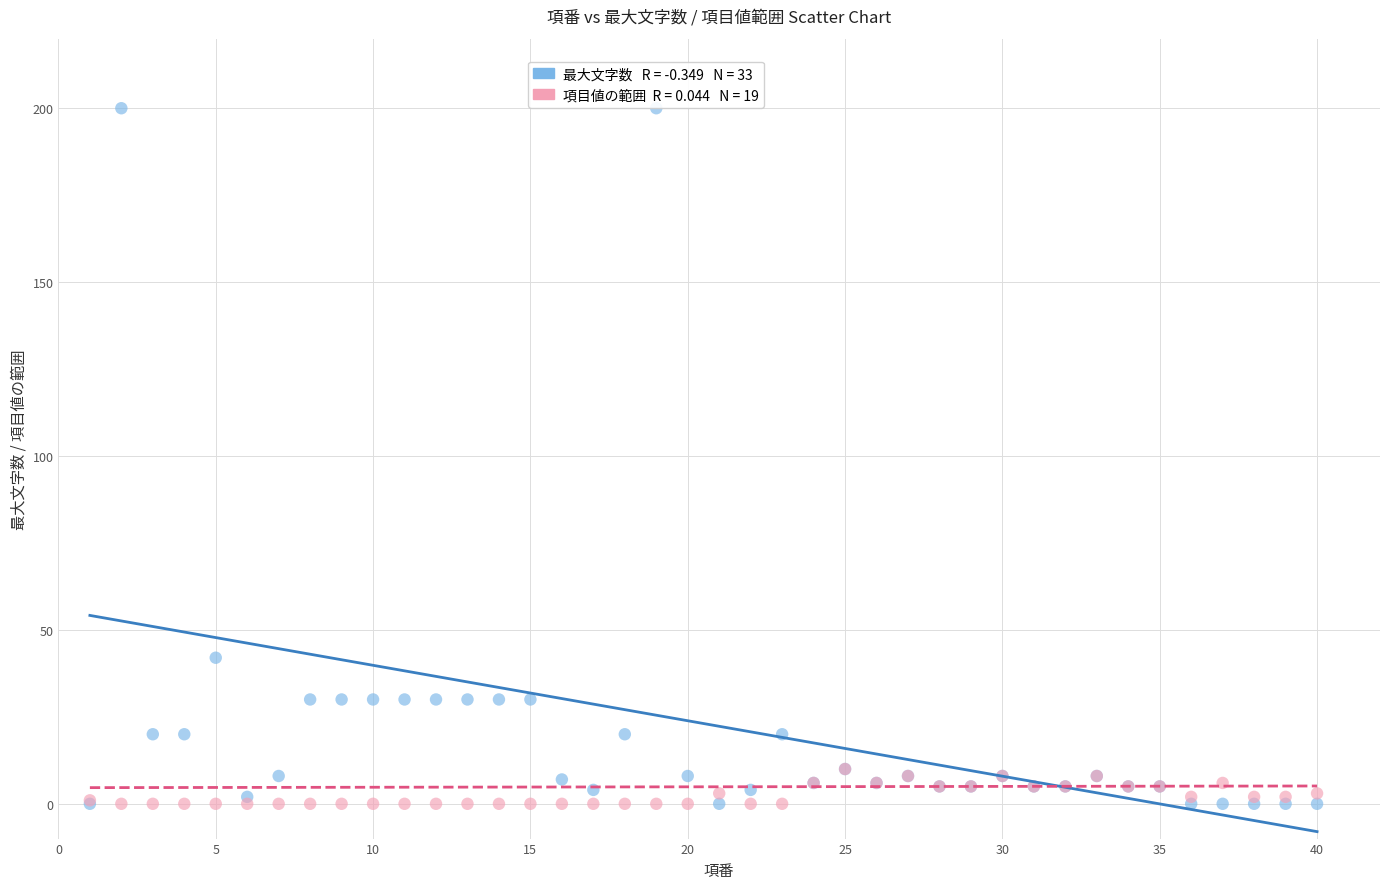

Across all series, what Y value is closest to 100?

42